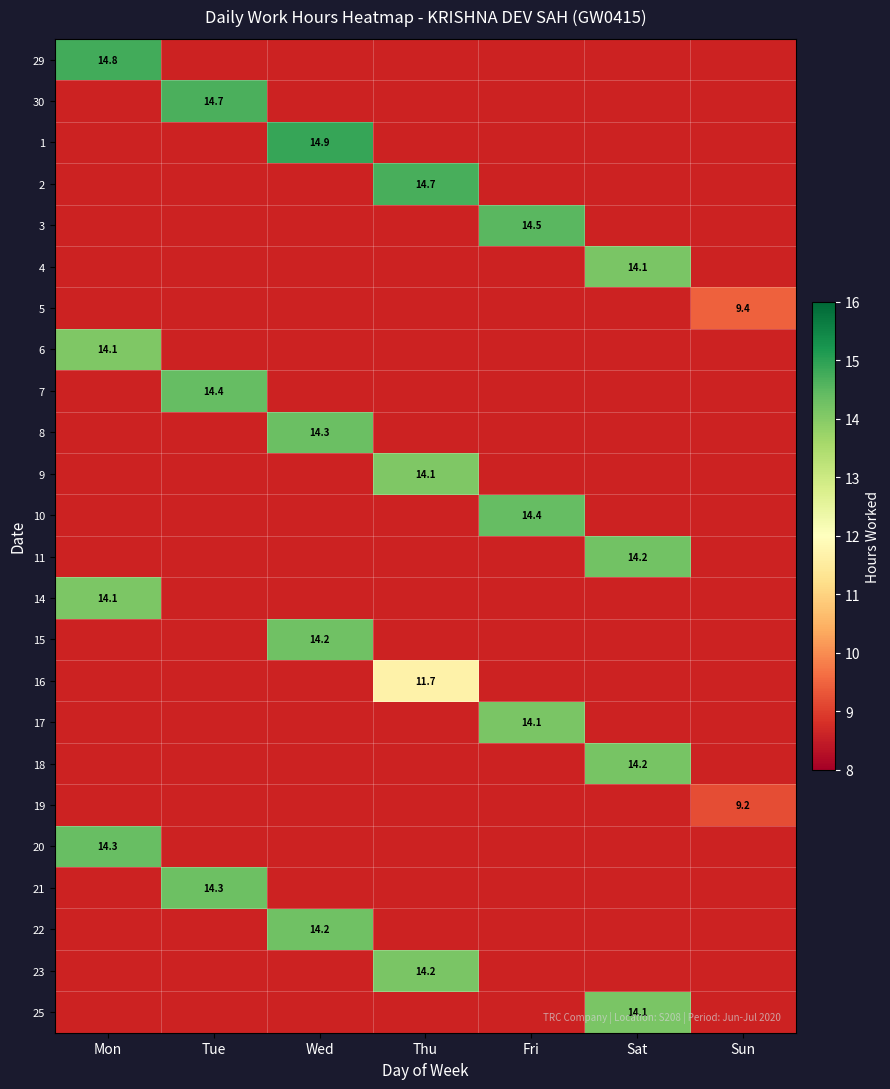

At how many categories does at least one series exceed 10?

6